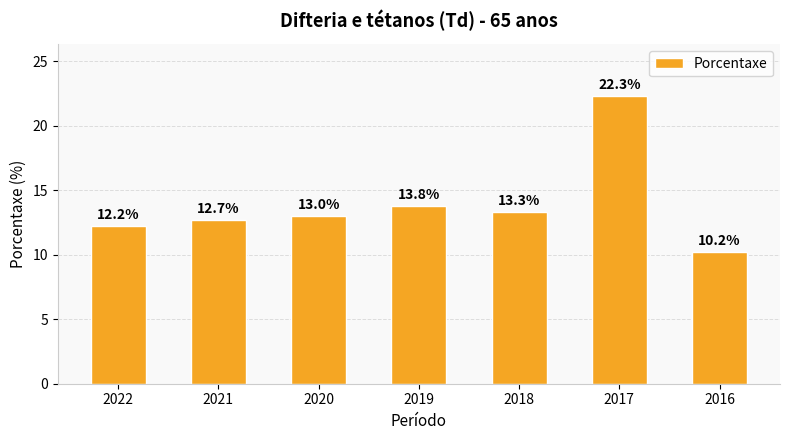

What is the minimum value shown in the chart?

10.2